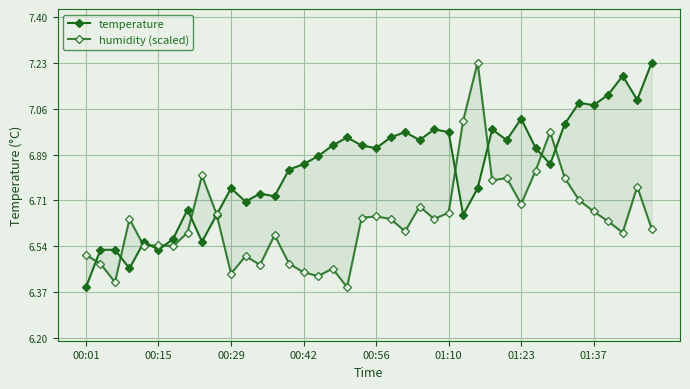

Where is temperature nearest to the value 6?

00:01